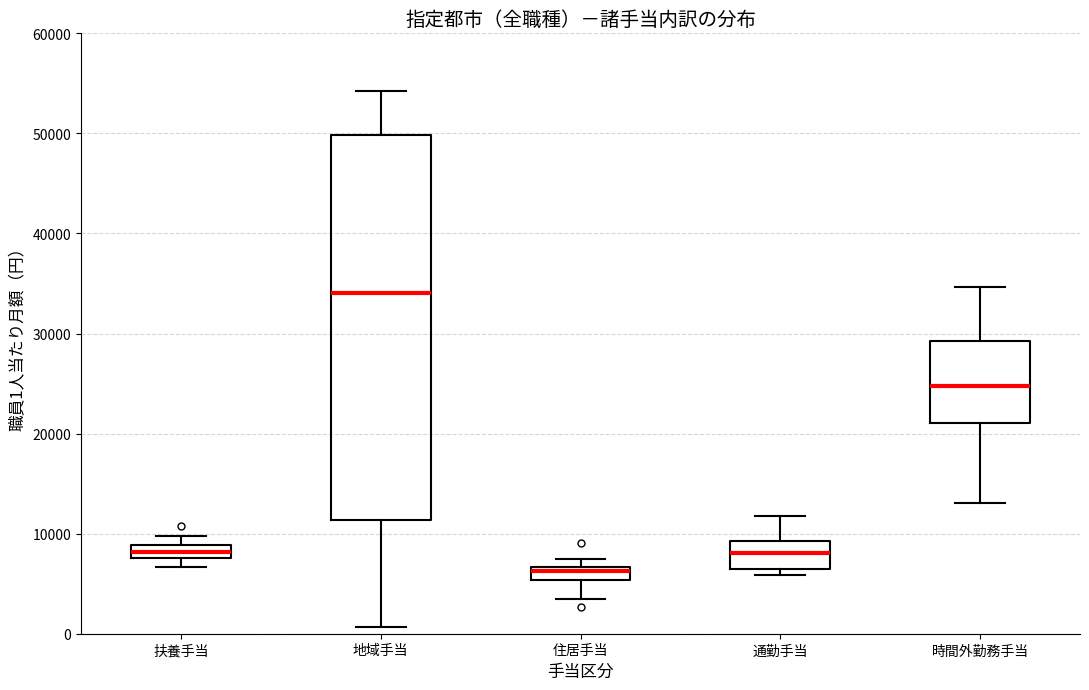

Which box is the tallest, from its lower edge to its upper edge?

地域手当